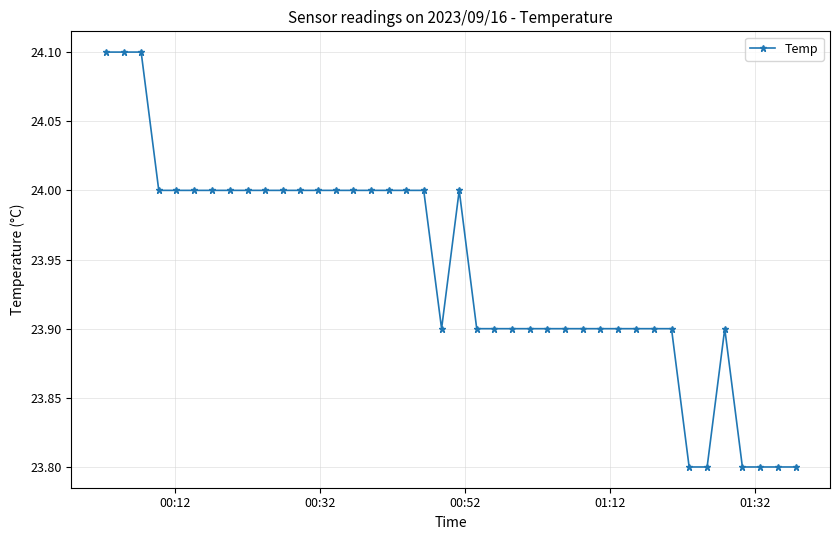

What is the difference between the maximum and minimum values?

0.3